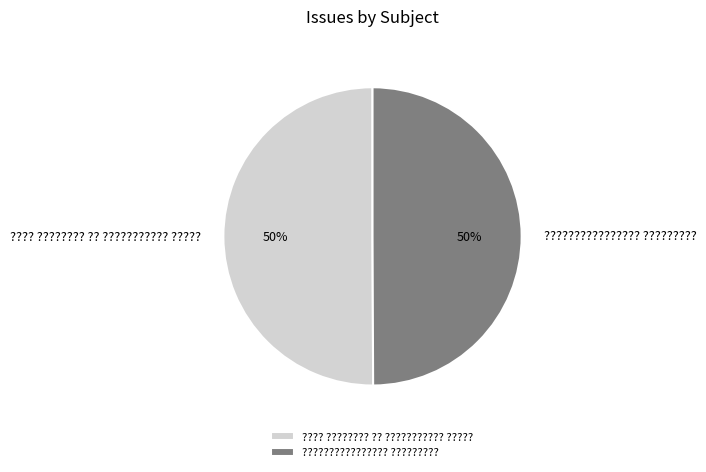

Is the sum of ???? ???????? ?? ??????????? ????? and ???????????????? ????????? greater than half?

Yes